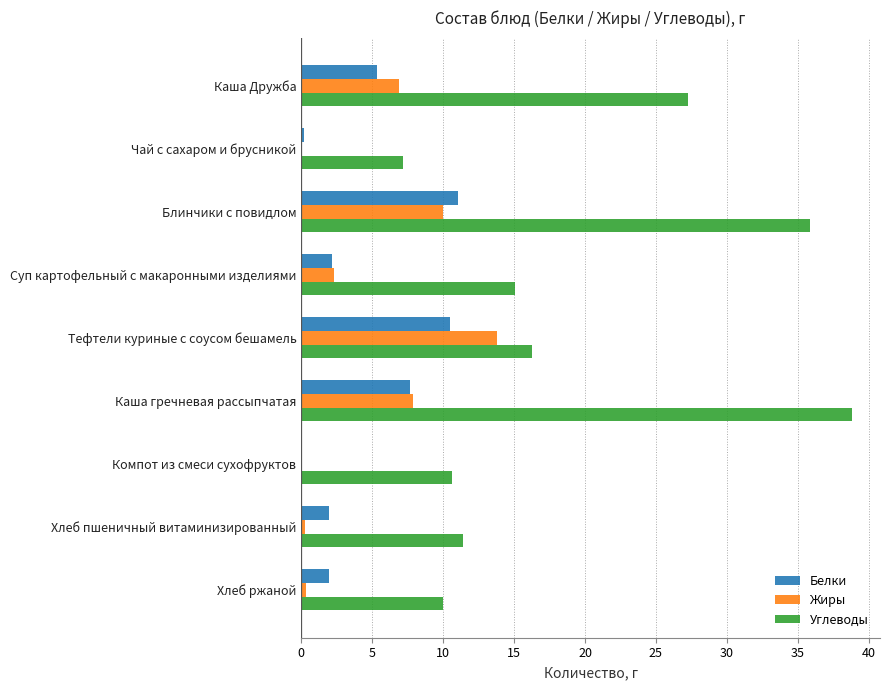

Where is Углеводы nearest to the value 23?

Каша Дружба